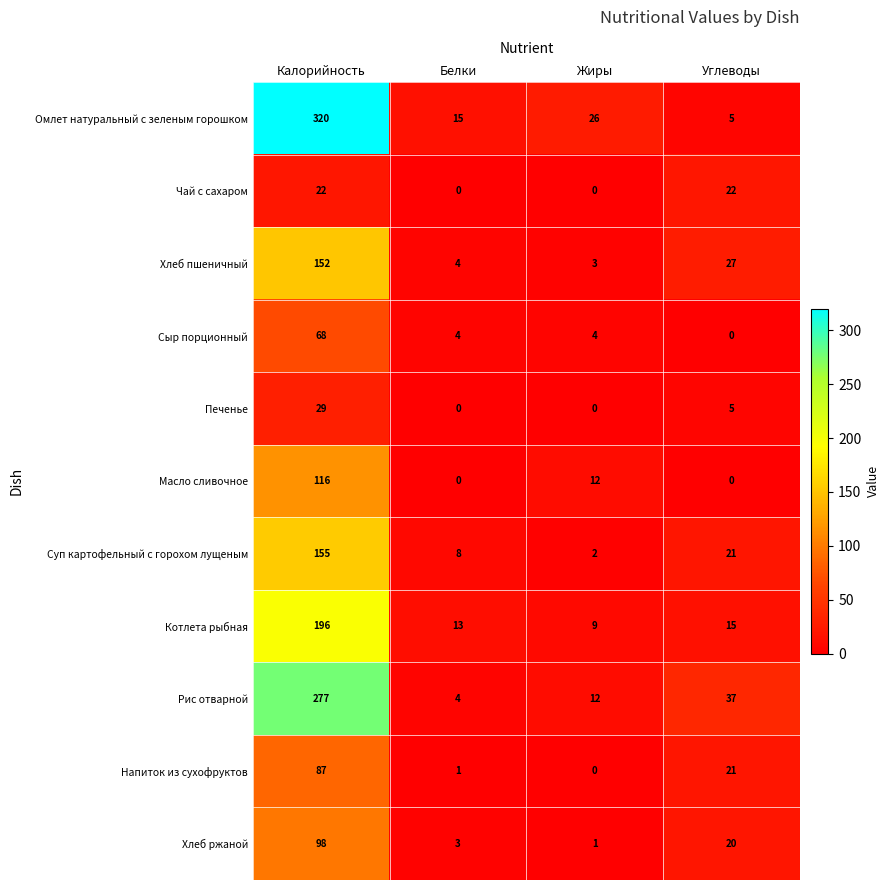

What is the maximum value shown in the chart?

320